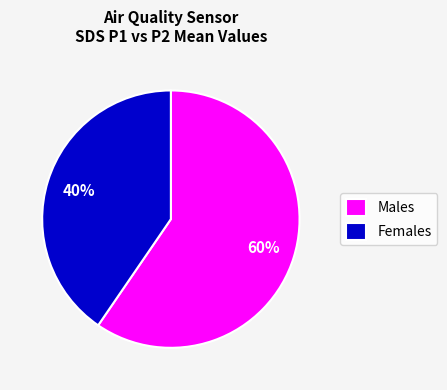

Is it true that Females is 51% of the pie?

False